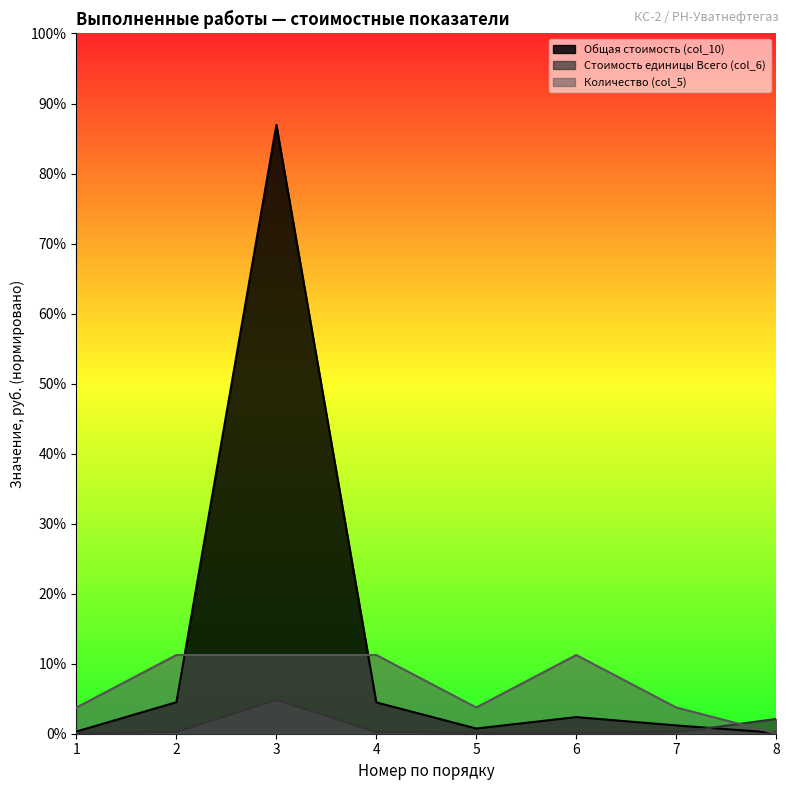

List the series in order of their overall mean, highest first.

Общая стоимость (col_10), Количество (col_5), Стоимость единицы Всего (col_6)